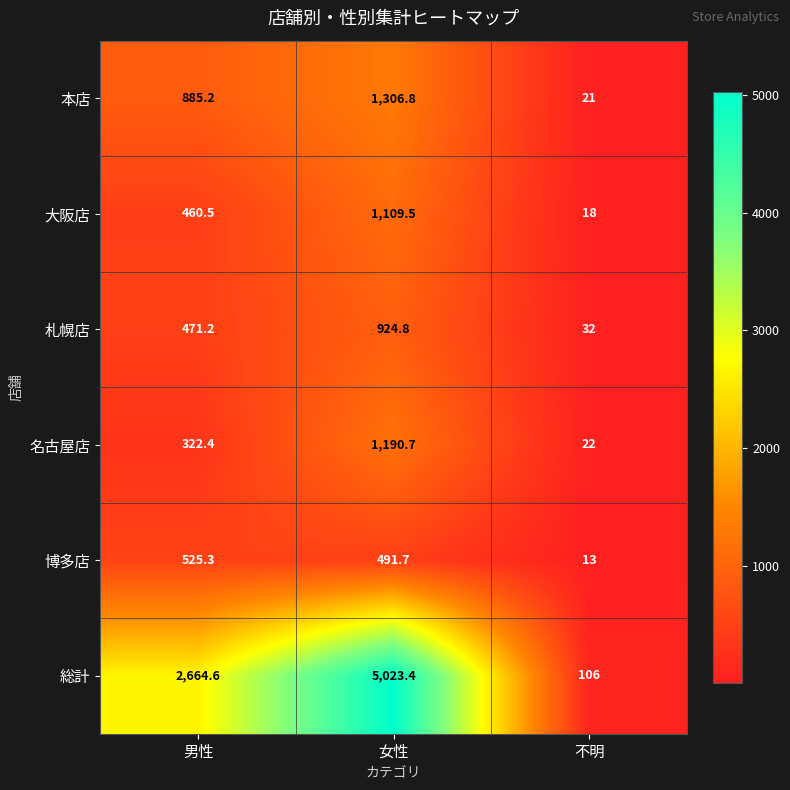

What is the greatest value displayed?

5023.4